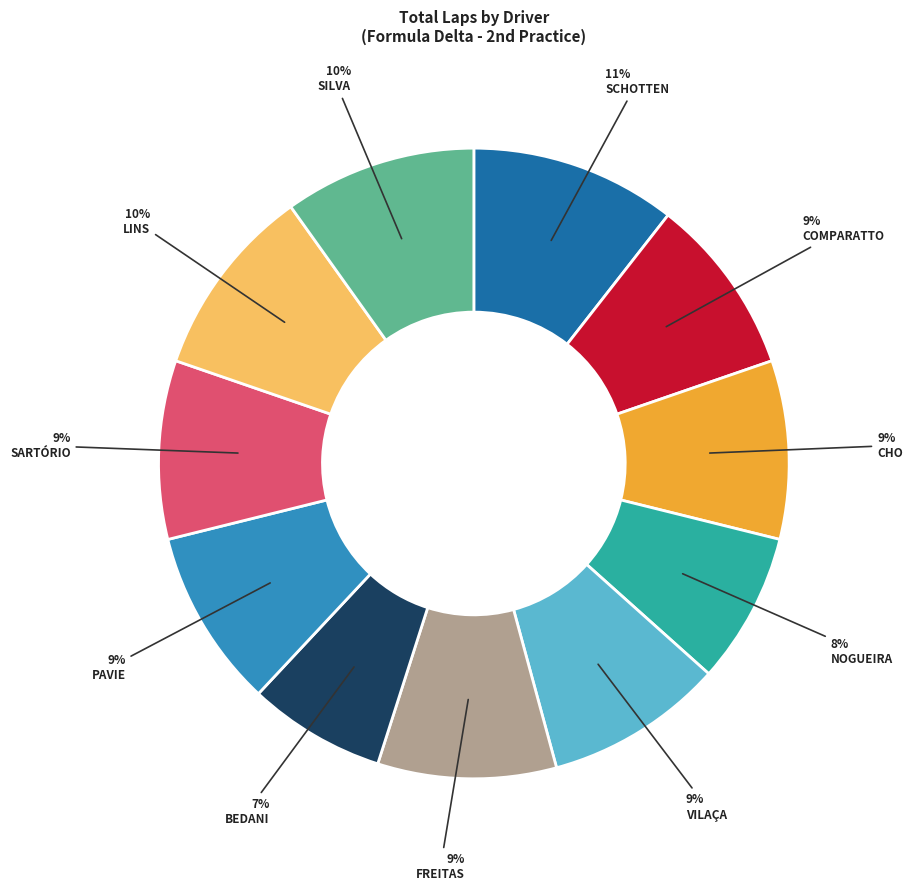

Is there any slice that represents more than half of the pie?

No